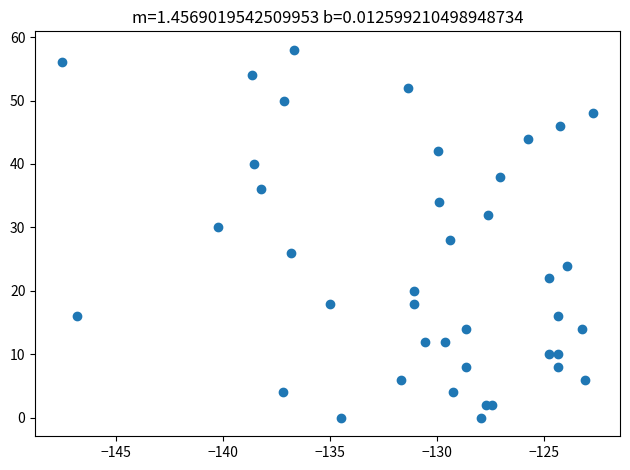

What is the range of Y values (max minus min)?

58